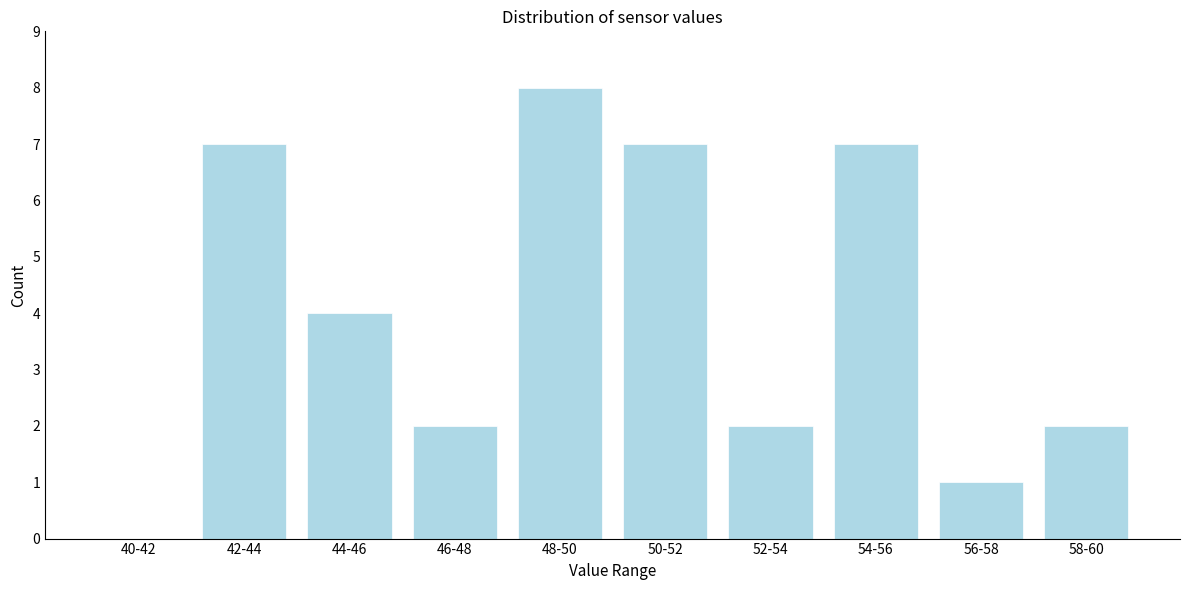

Reading right to left, what are all the values shown in this chart?

58-60=2	56-58=1	54-56=7	52-54=2	50-52=7	48-50=8	46-48=2	44-46=4	42-44=7	40-42=0